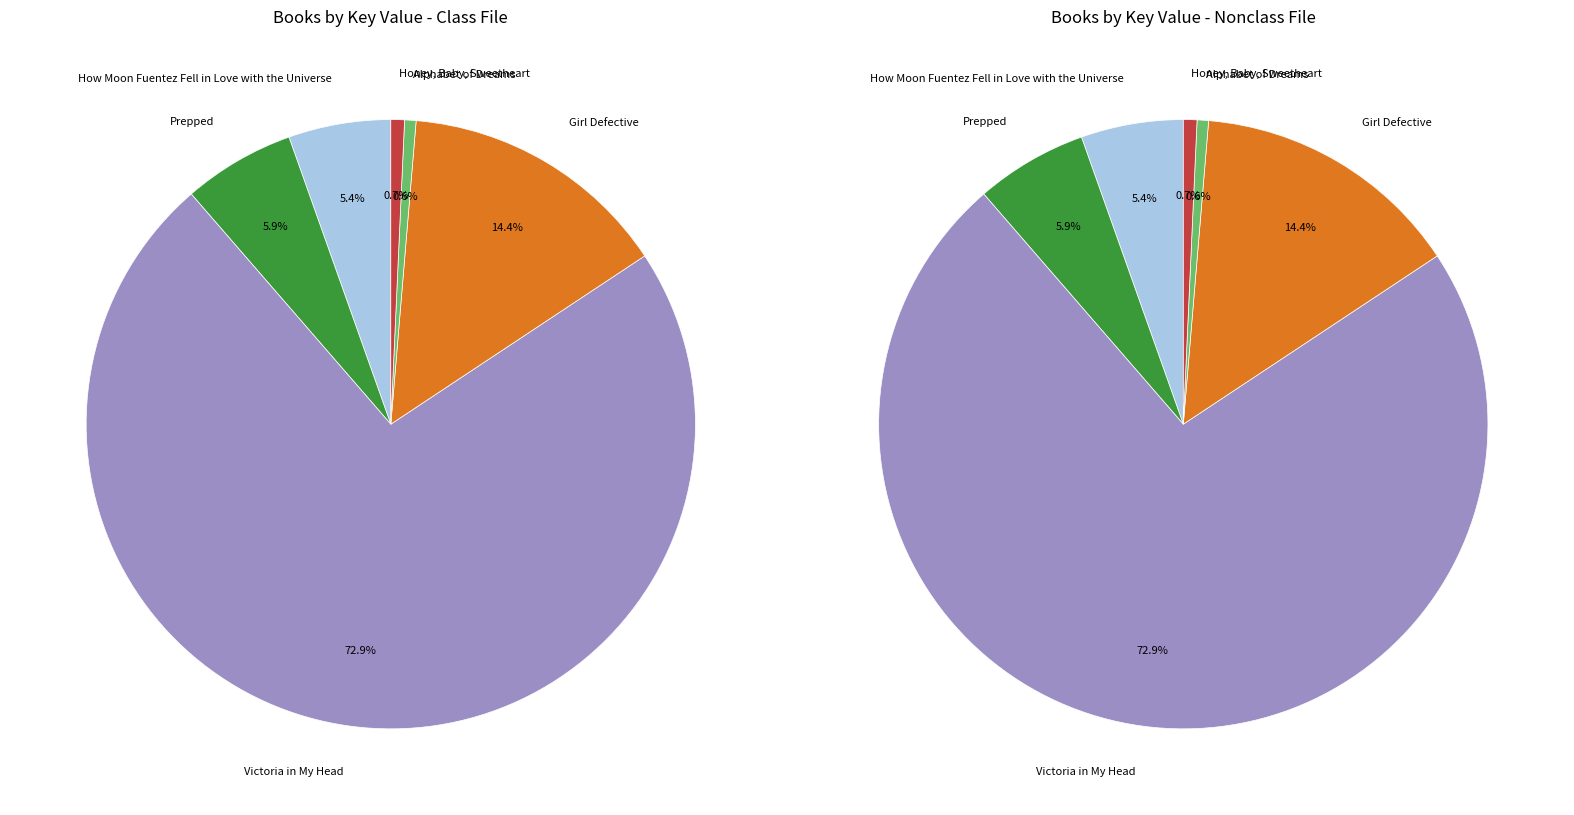

To the nearest percent, what portion does Victoria in My Head represent?

73%